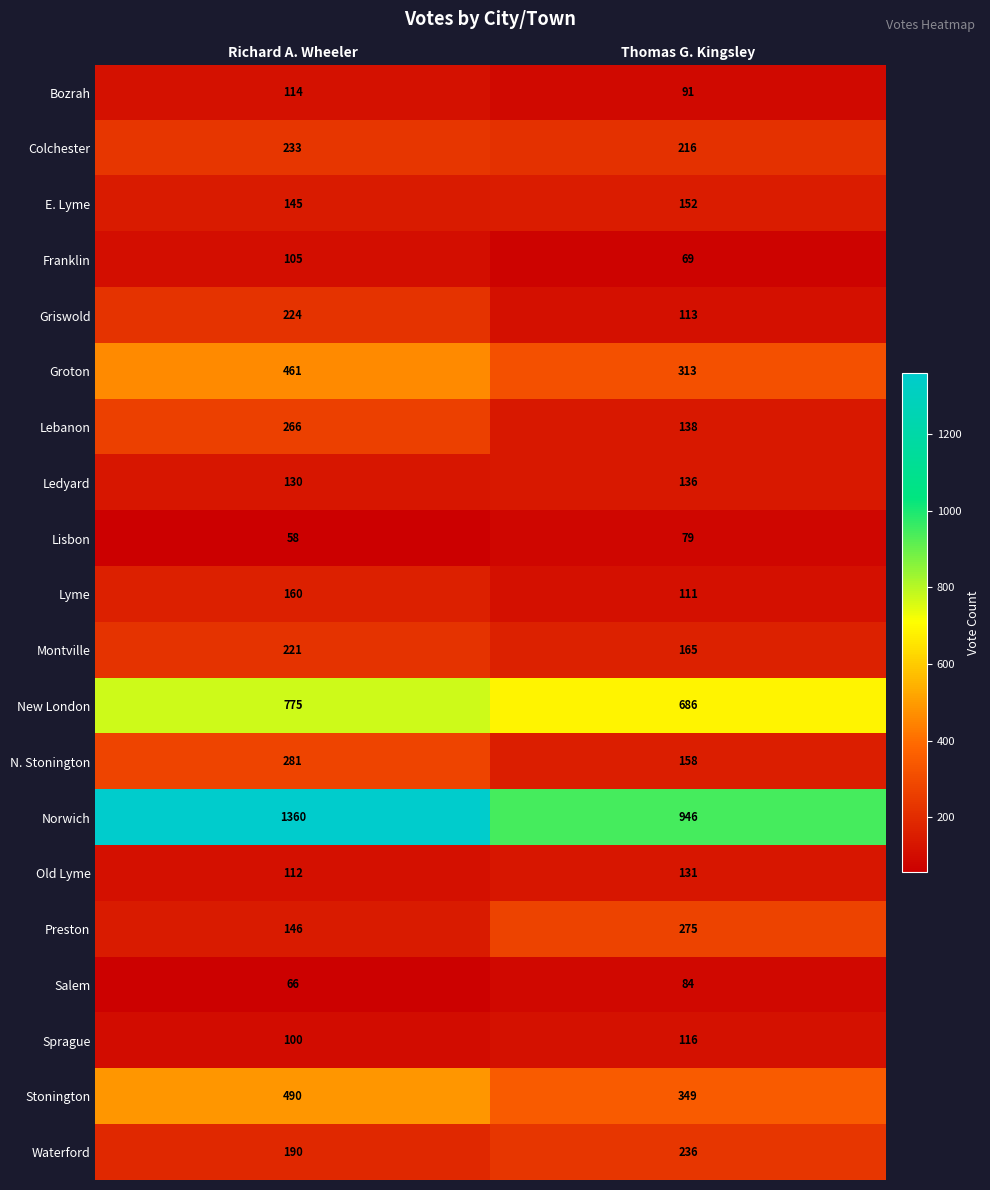

What is the average value of the Lyme series?

136